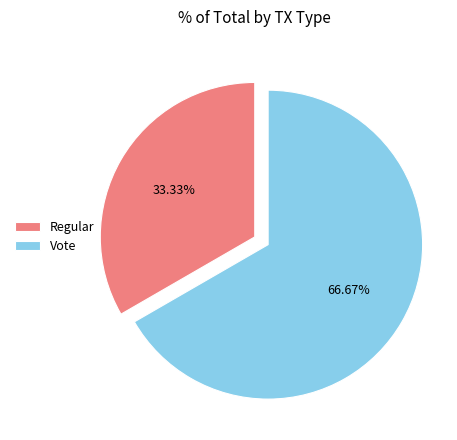

Does any single category account for the majority?

Yes